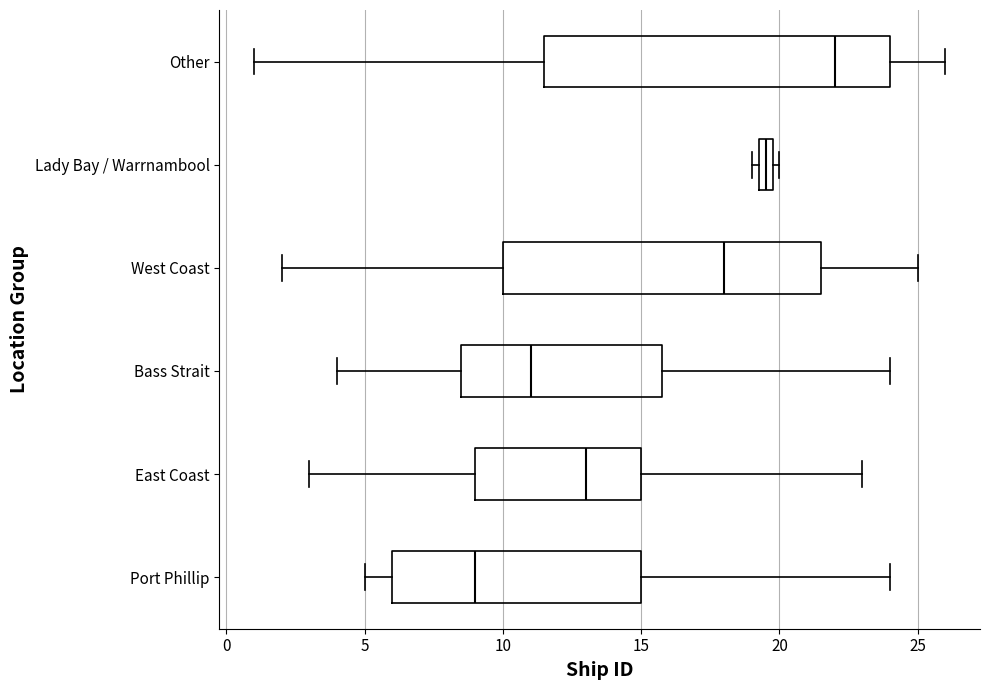

Comparing the boxes themselves (not the whiskers), which one is the widest?

Other